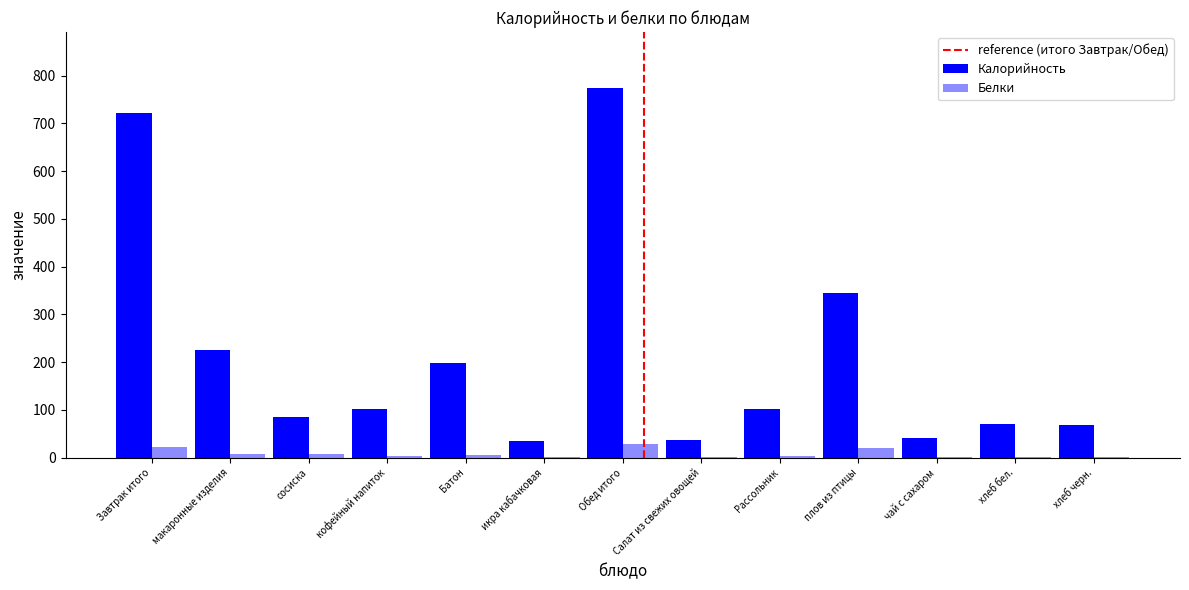

What position from the left is чай с сахаром?

11